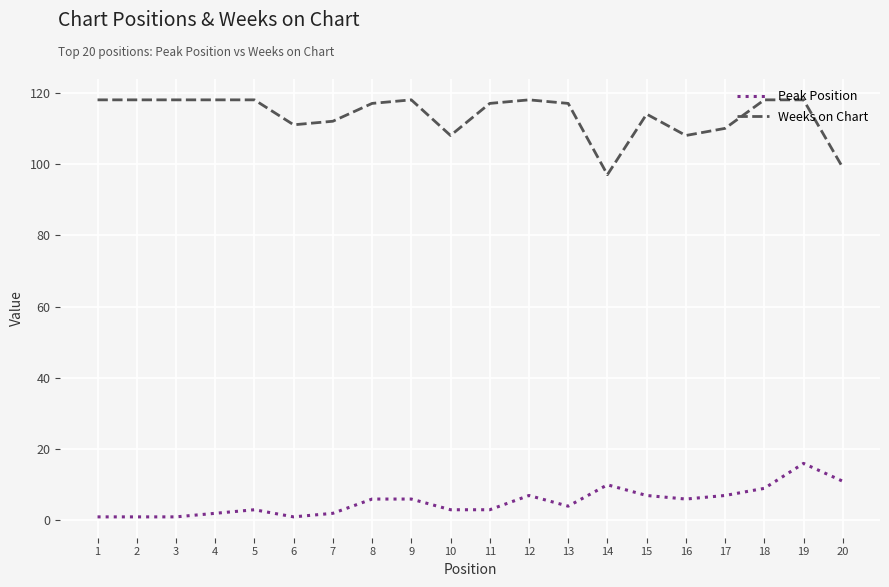

Which series has the largest range (max minus min)?

Weeks on Chart